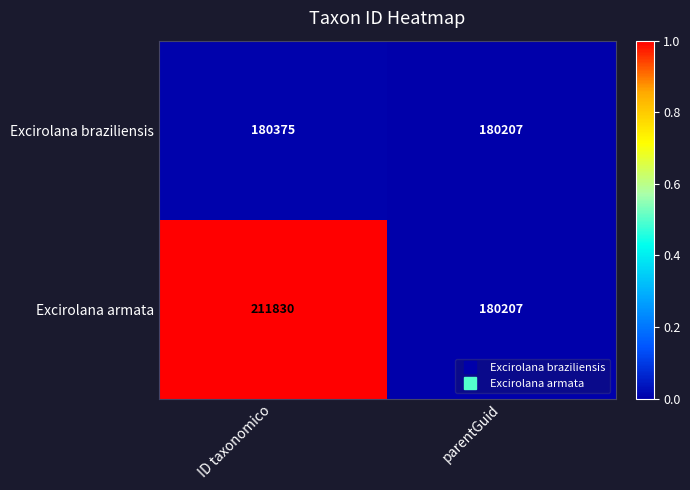

What is the spread (max minus min) of values at ID taxonomico?

31455